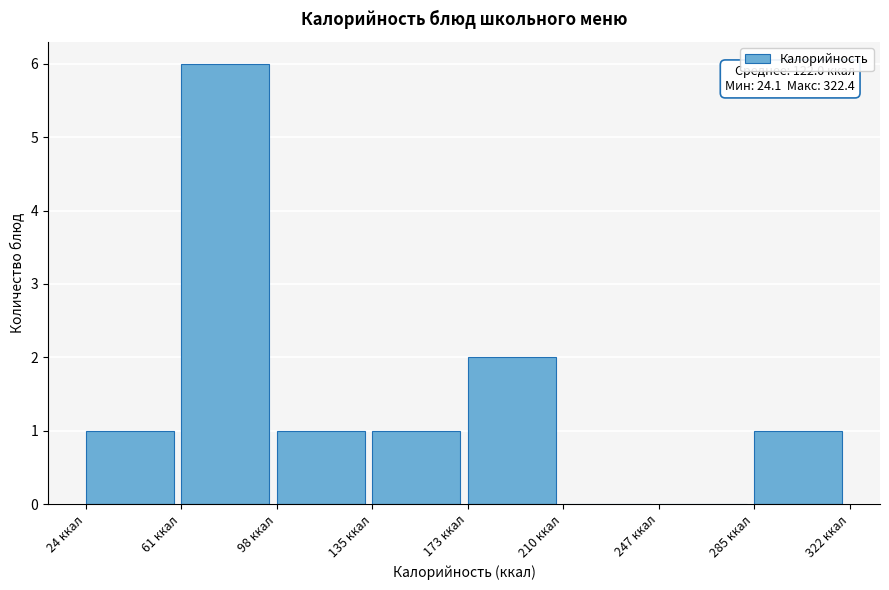

Over which range of the x-axis is the bar tallest?

60 to 100